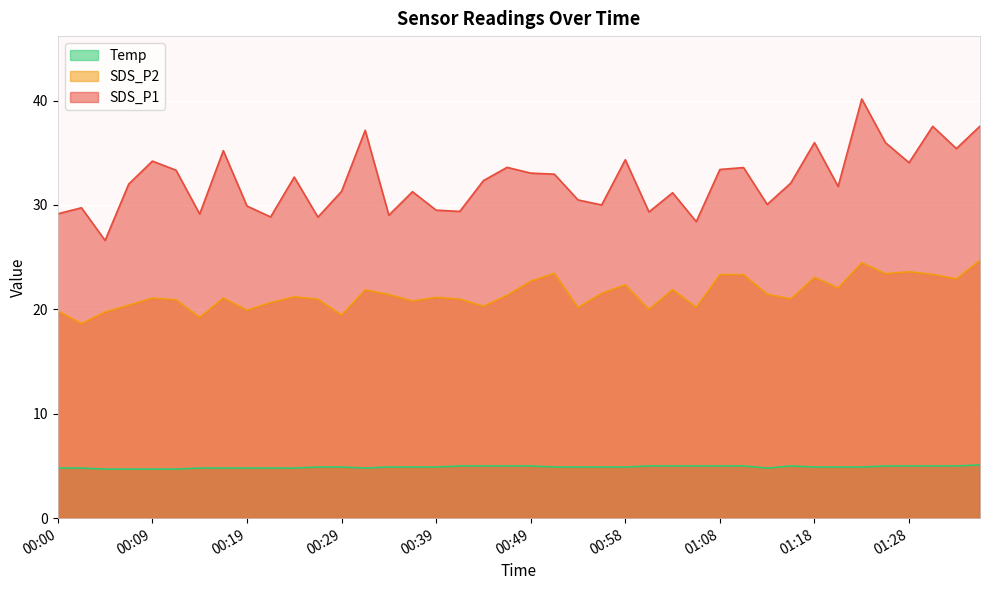

Which label corresponds to the largest value in the chart?

01:23